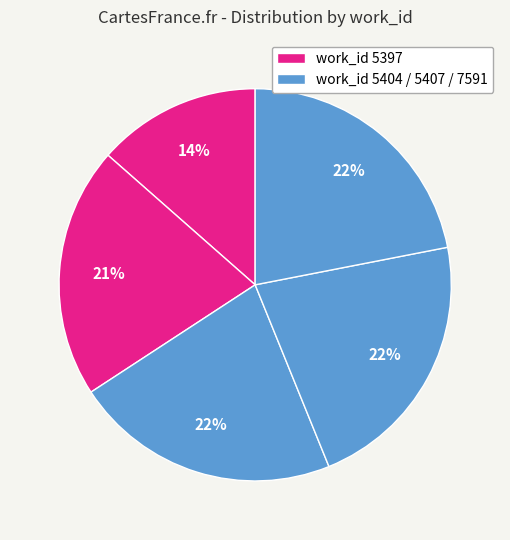

How many segments does this pie chart have?

5